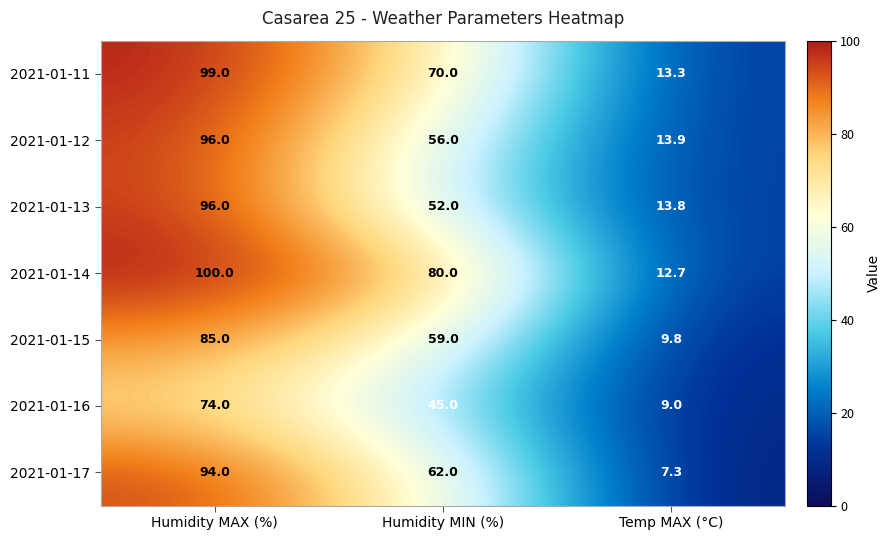

Which label corresponds to the largest value in the chart?

Humidity MAX (%)